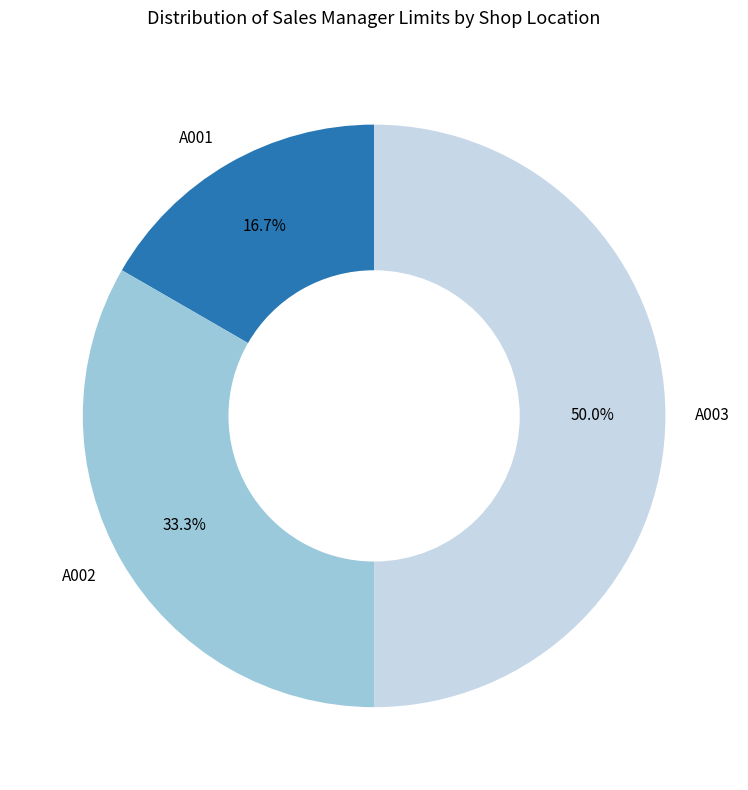

Is it true that A002 is 23% of the pie?

False